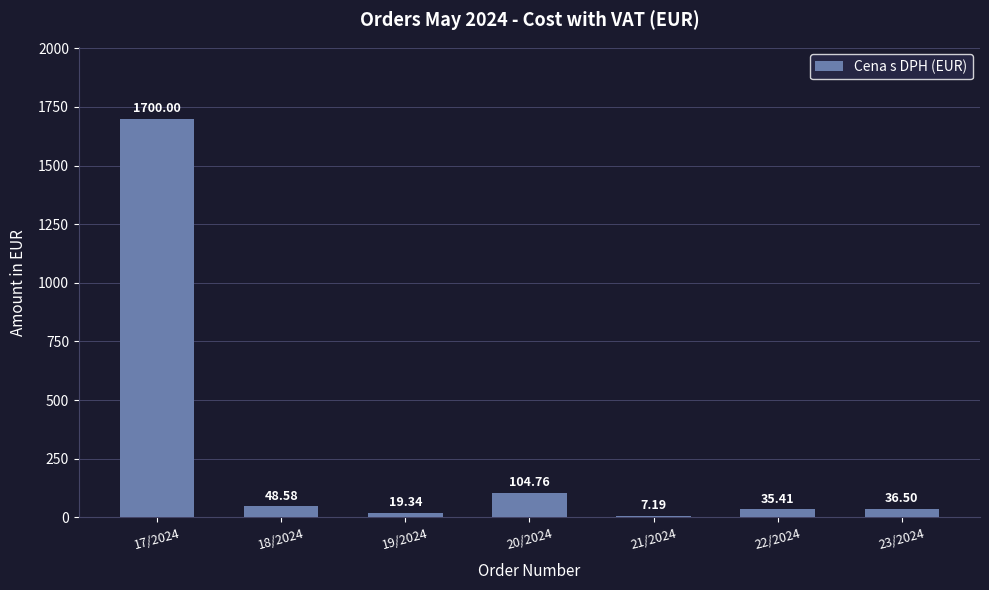

What is the label of the 7th bar from the left?

23/2024